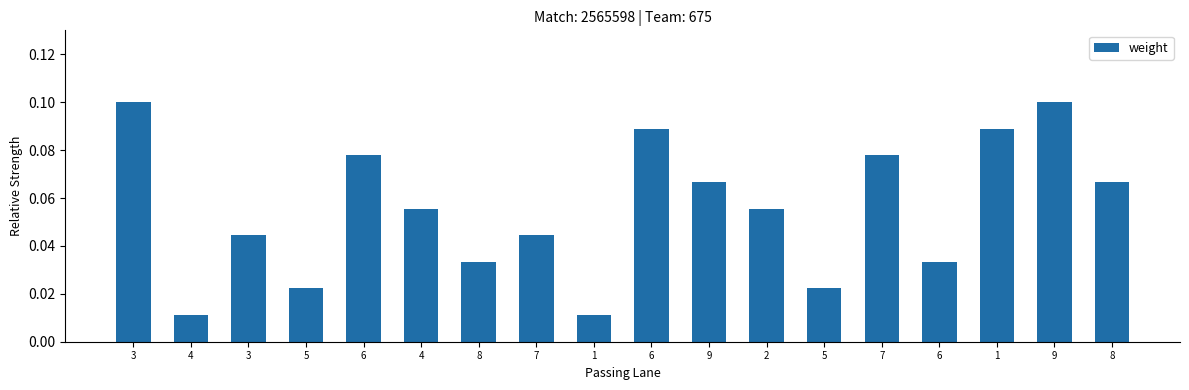

How many categories are shown in the chart?

18